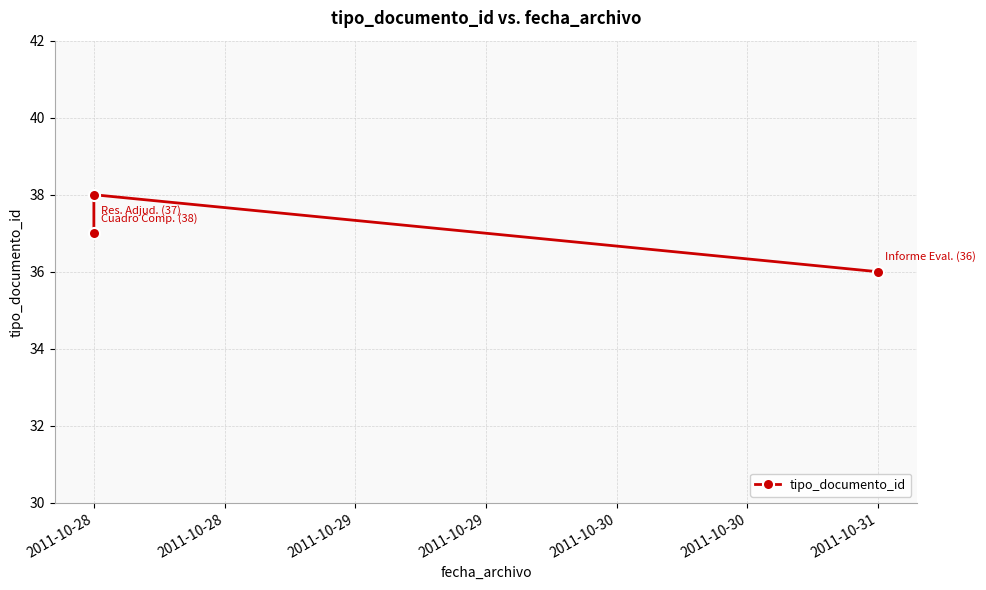

Count the number of values greater than 37.

1